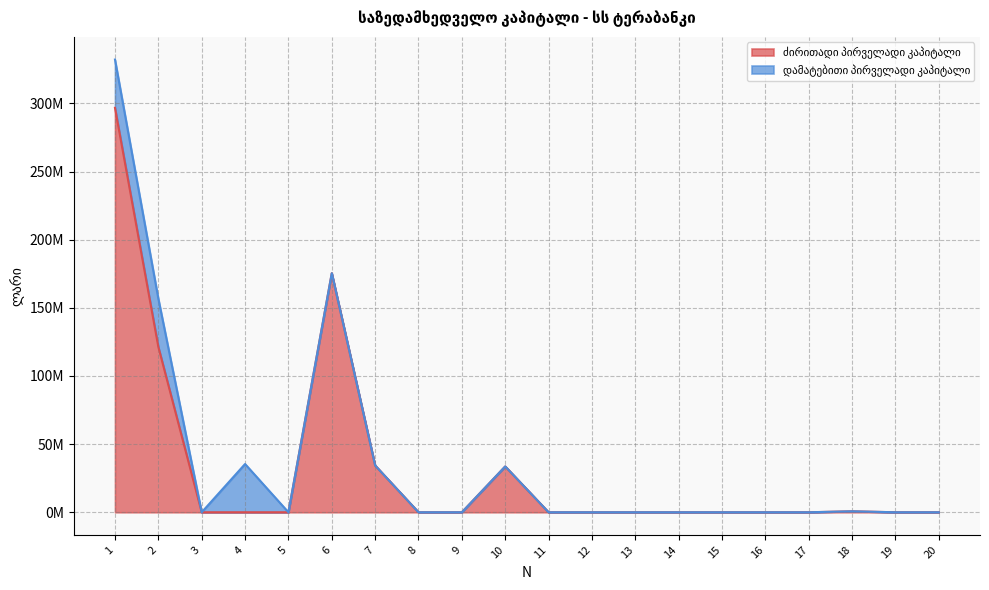

Reading left to right, transcribe all the data shown in this chart.

1=296773602.0	2=121372000.0	3=0.0	4=0.0	5=0.0	6=175401602.0	7=34346178.2	8=0.0	9=0.0	10=33636153.0	11=0.0	12=0.0	13=0.0	14=0.0	15=0.0	16=0.0	17=0.0	18=710025.2	19=0.0	20=0.0